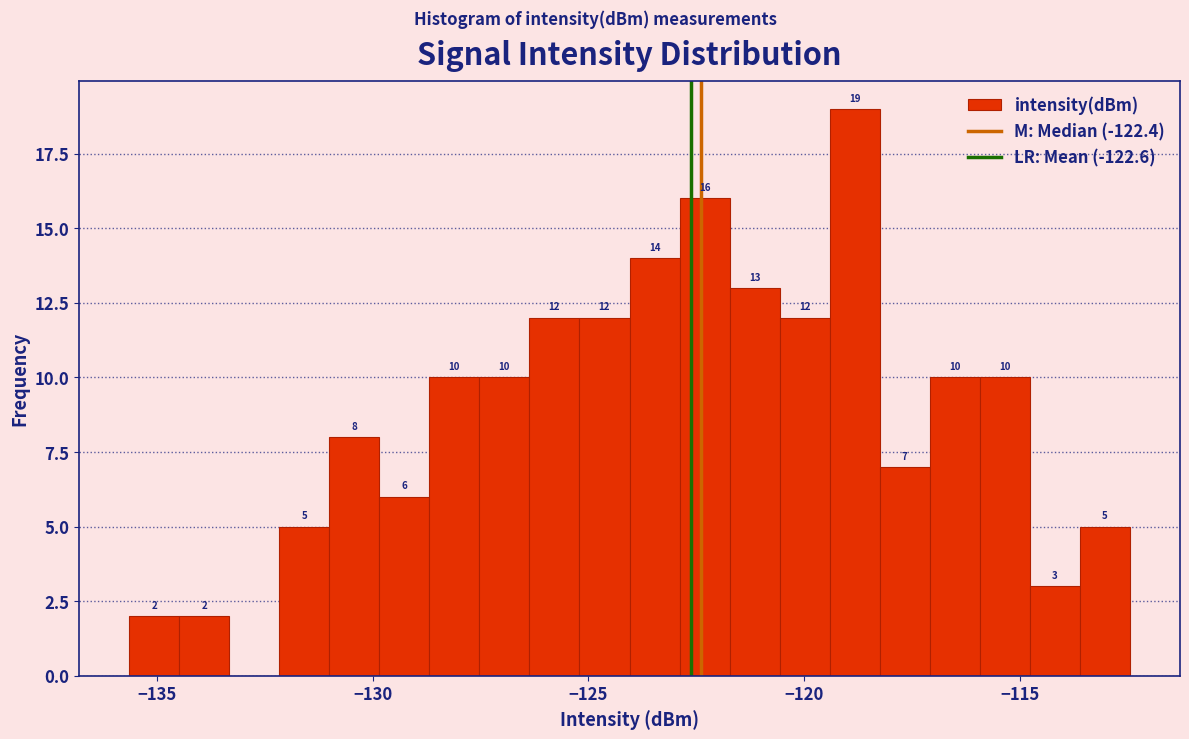

Read against the x-axis, roughly where is the centre of the tallest bar?

-119.0